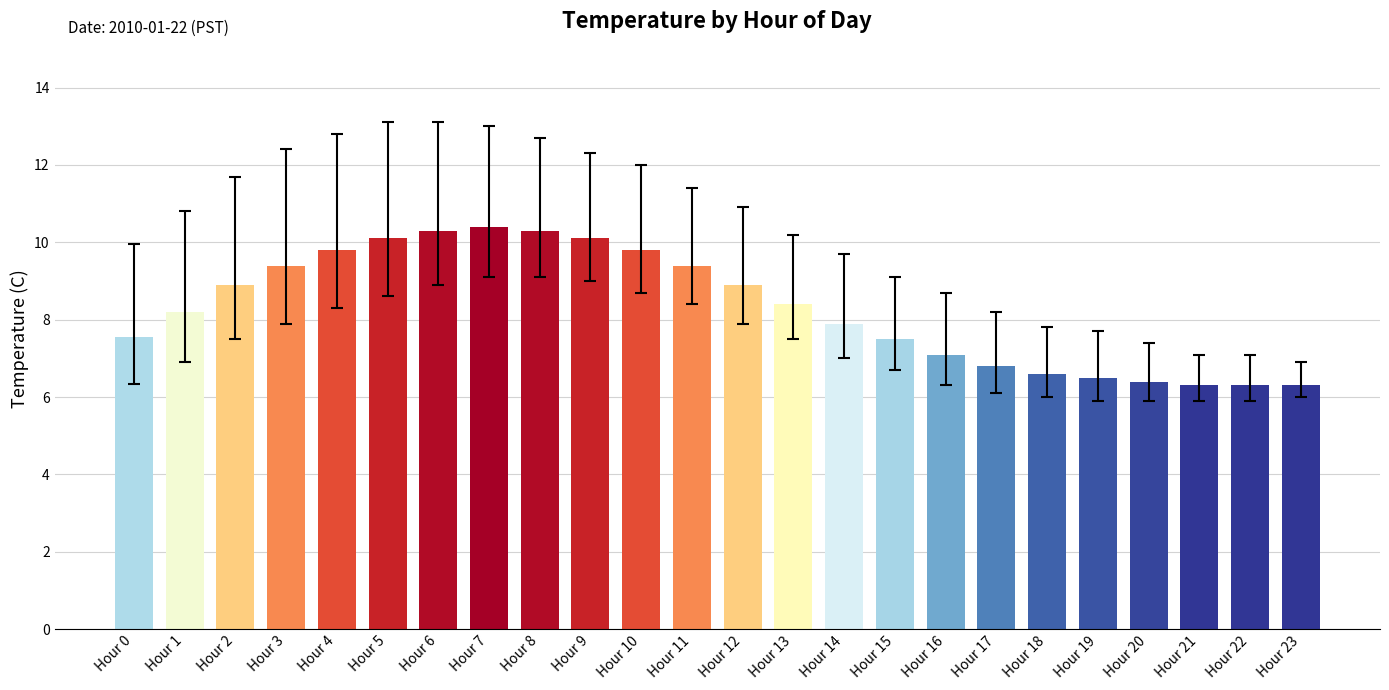

What is the difference between the values at Hour 12 and Hour 19?

2.4